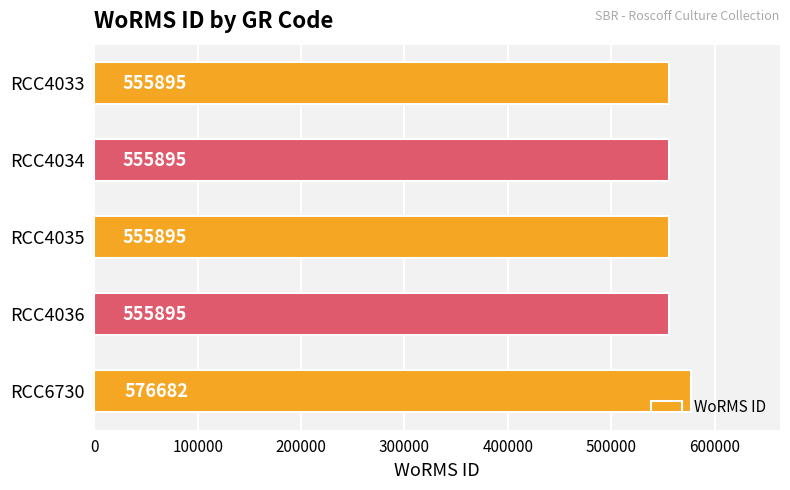

What is the minimum value shown in the chart?

555895